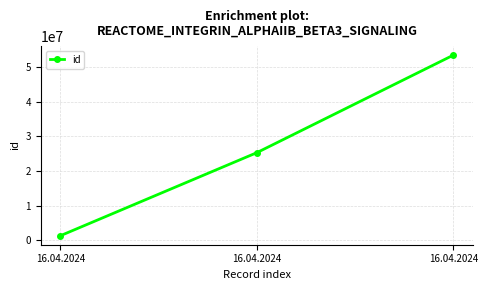

What is the value of the 1st point from the left?

1295489